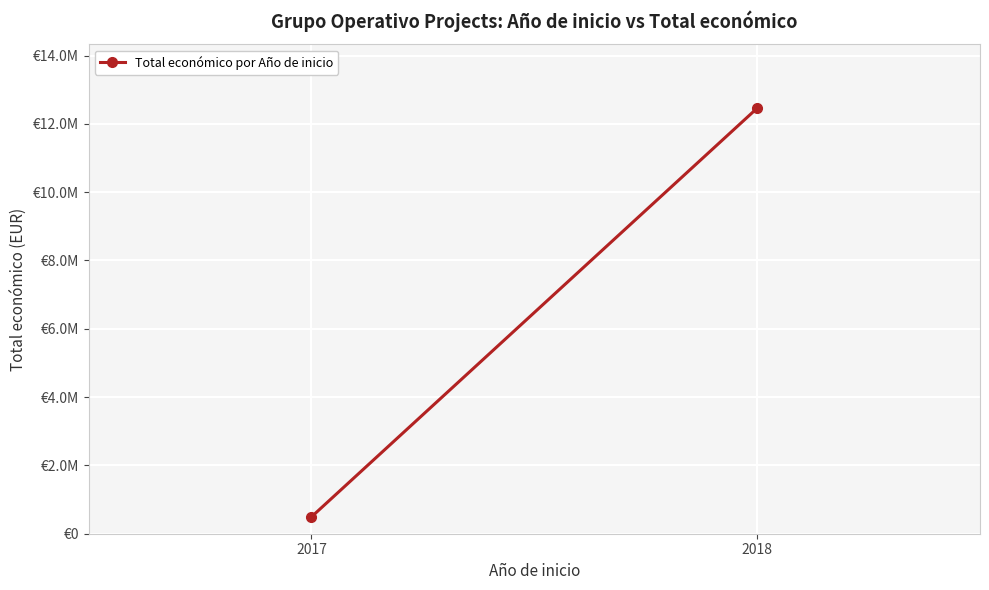

List the labels in order of value, largest first.

2018, 2017